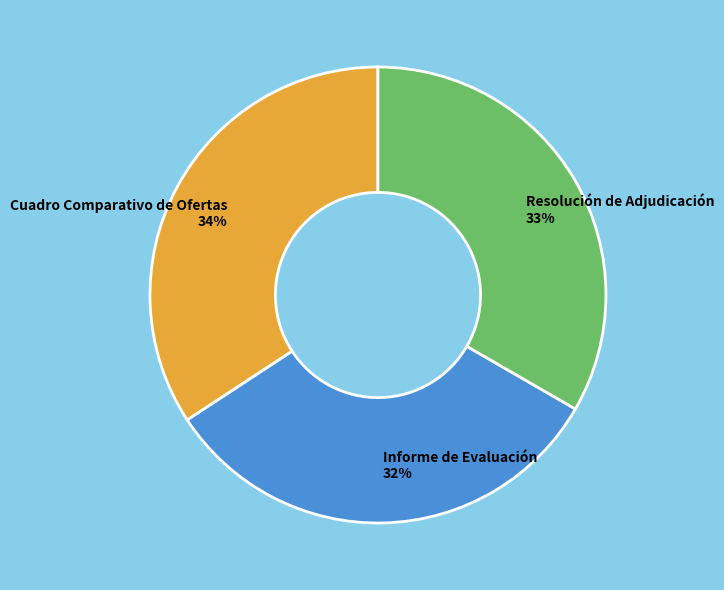

What is the largest slice in the pie chart?

Cuadro Comparativo de Ofertas